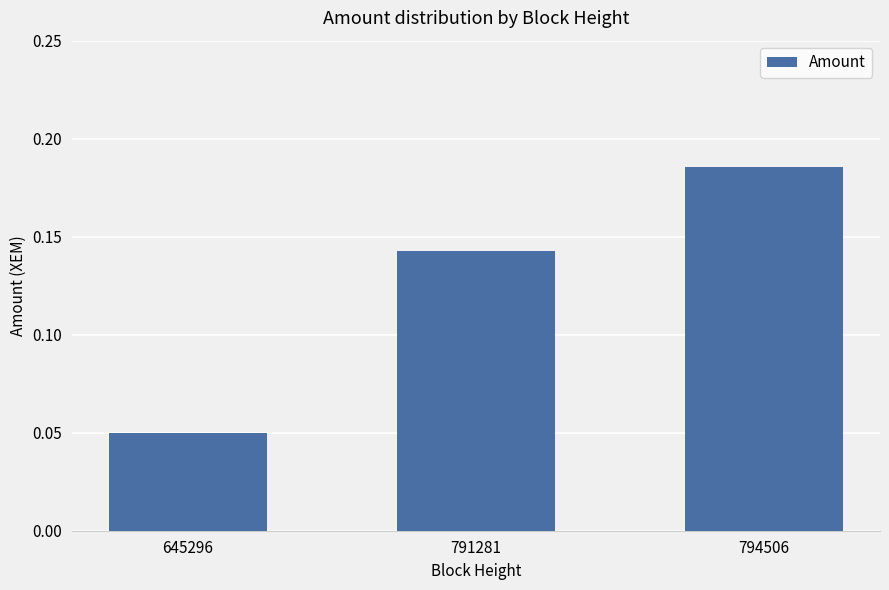

What is the sum of the values at 794506 and 791281?

0.3